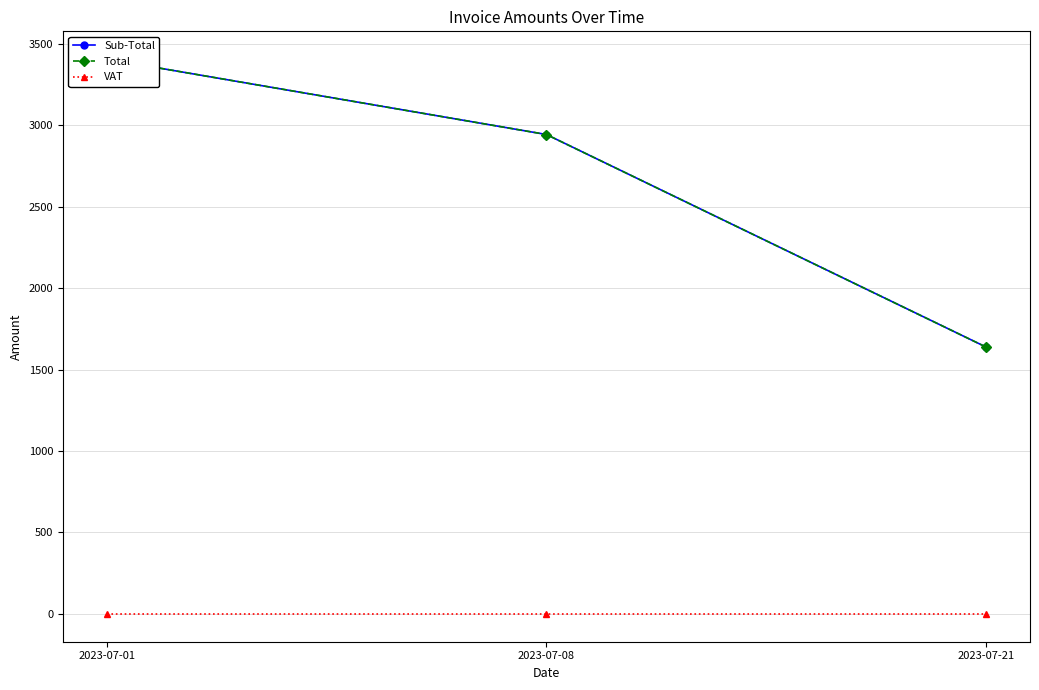

What is the sum of all Sub-Total values?

7984.9